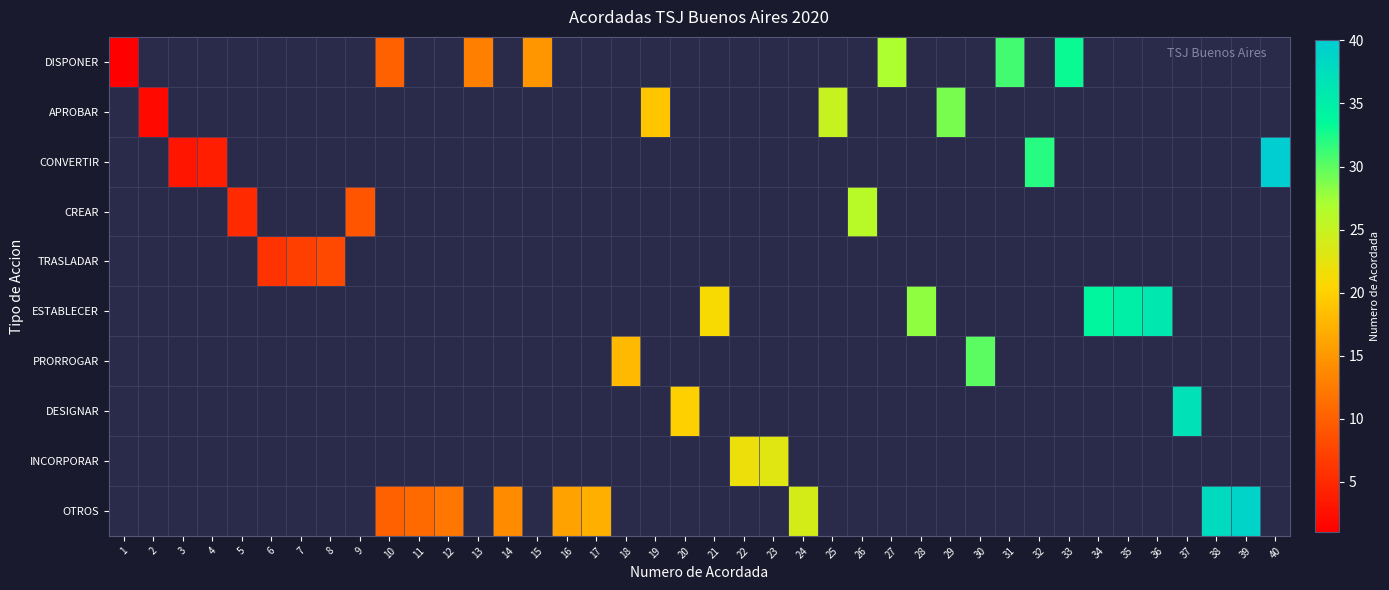

Is the value of DESIGNAR at 24 greater than the value of PRORROGAR at 31?

No